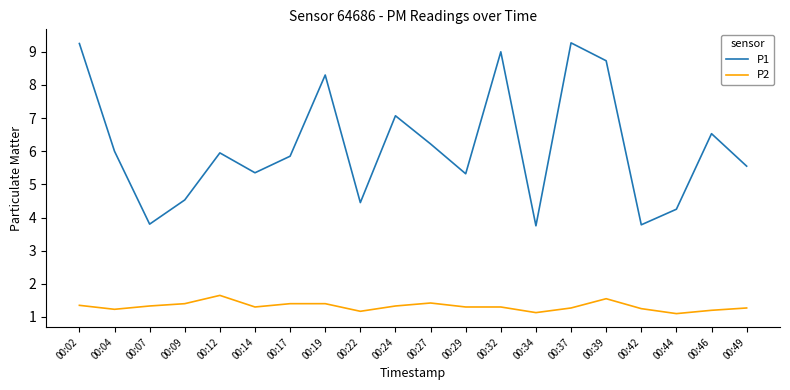

Rank the series by their maximum value, from highest to lowest.

P1, P2